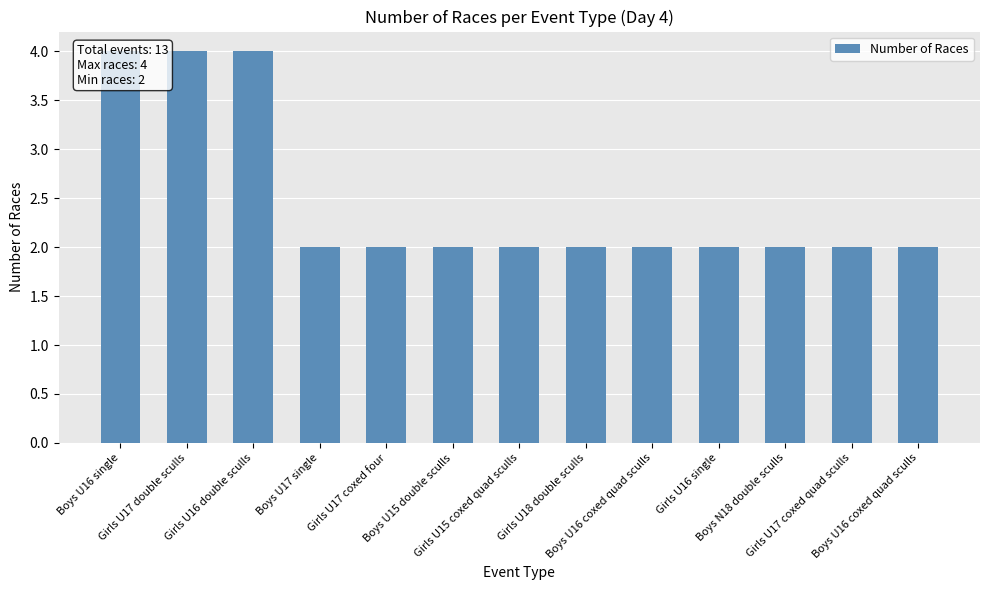

What is the minimum value shown in the chart?

2